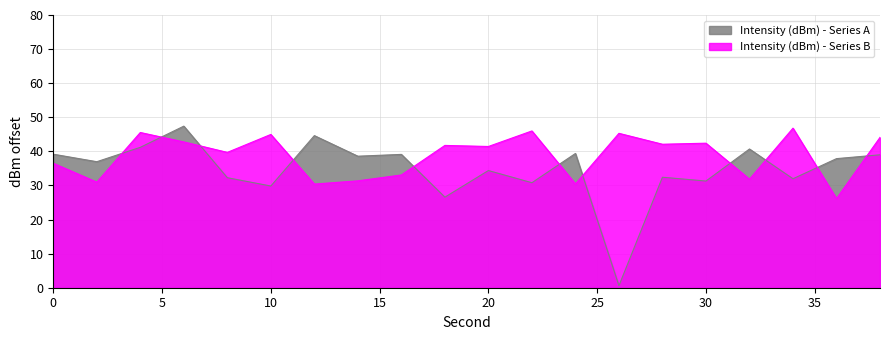

What is the maximum value for Intensity (dBm) - Series B?

46.8